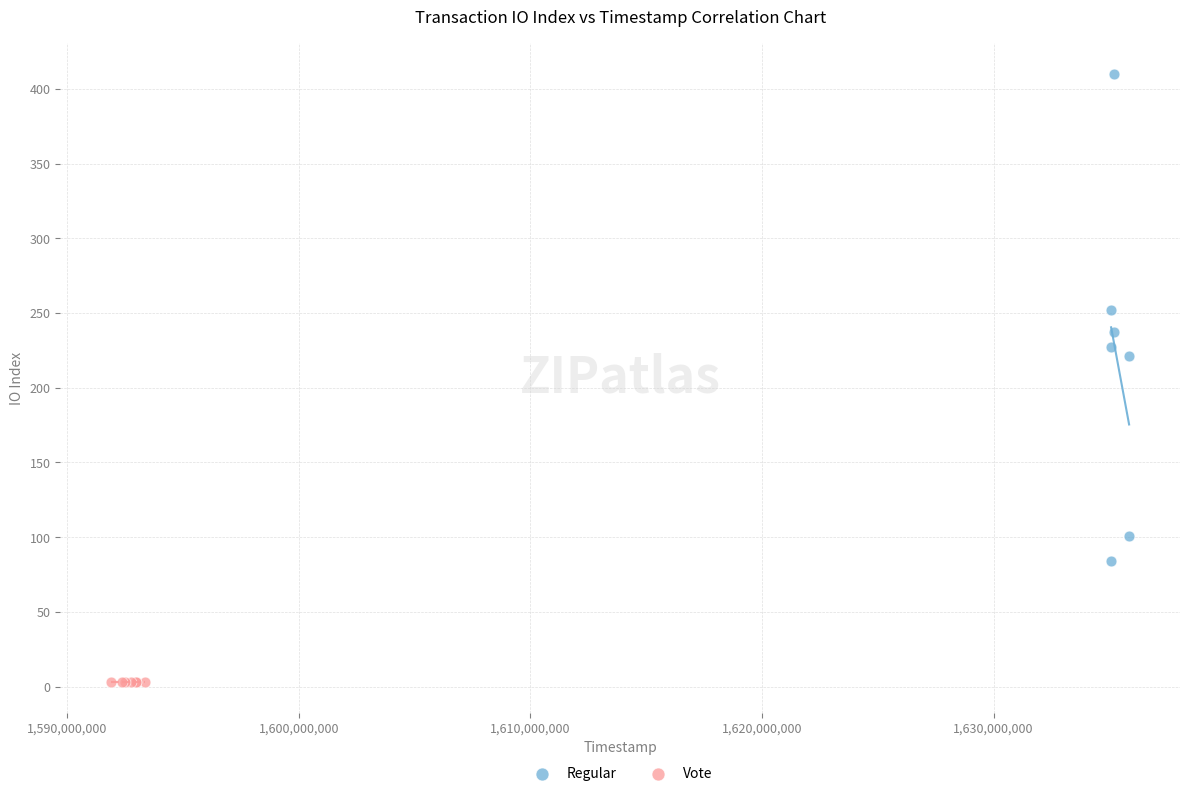

Which series contains the highest Y value?

Regular